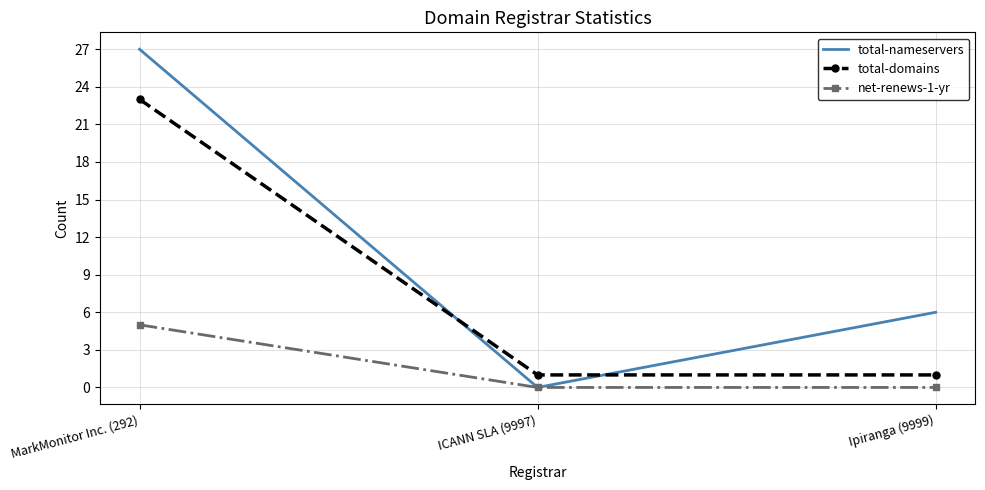

What is the total value across all series at MarkMonitor Inc. (292)?

55